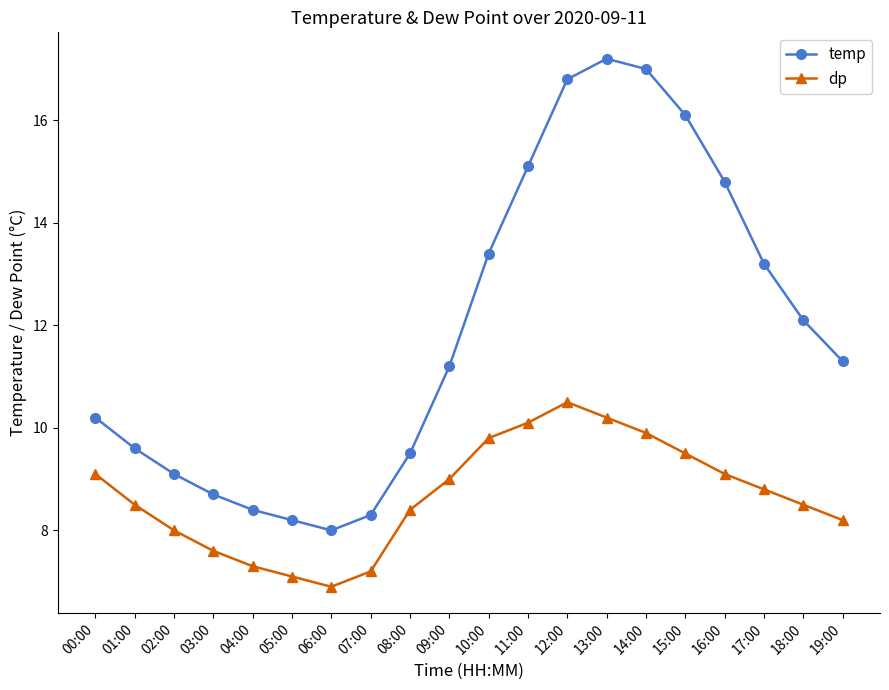

What is the difference between the dp values at 01:00 and 02:00?

0.5